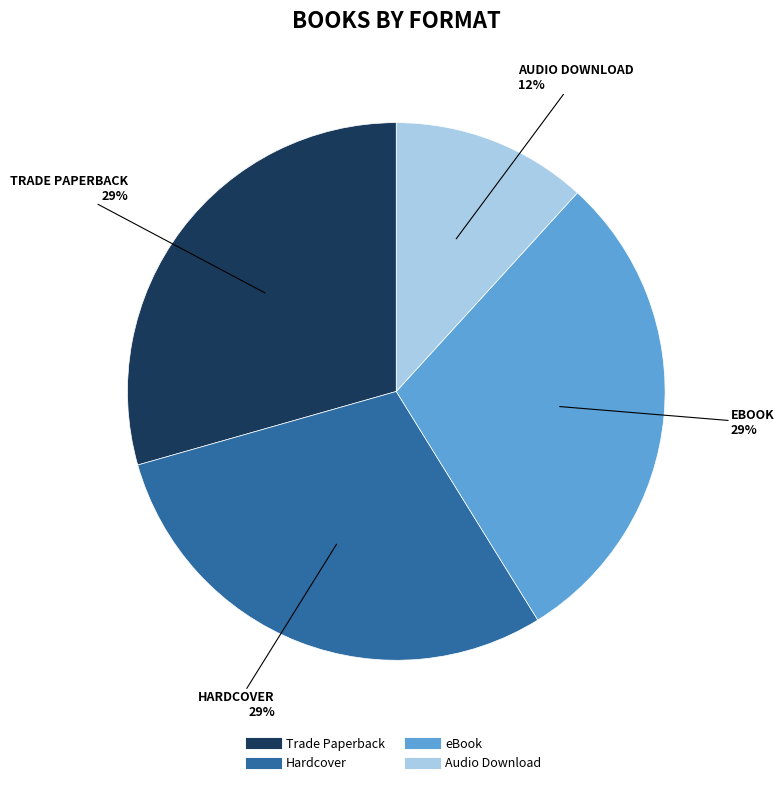

Is the sum of Trade Paperback and Hardcover greater than half?

Yes